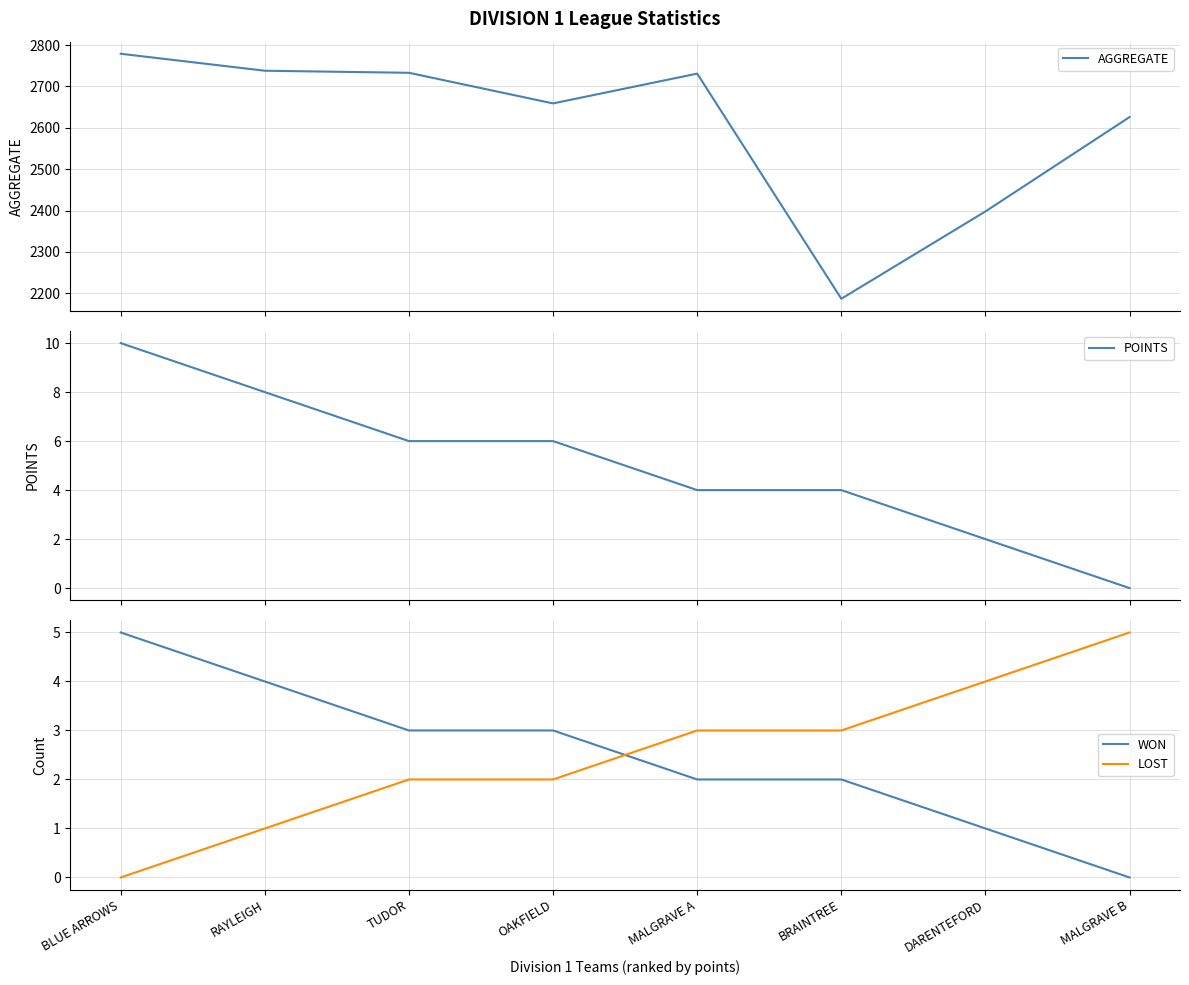

Does the chart have visible grid lines?

Yes